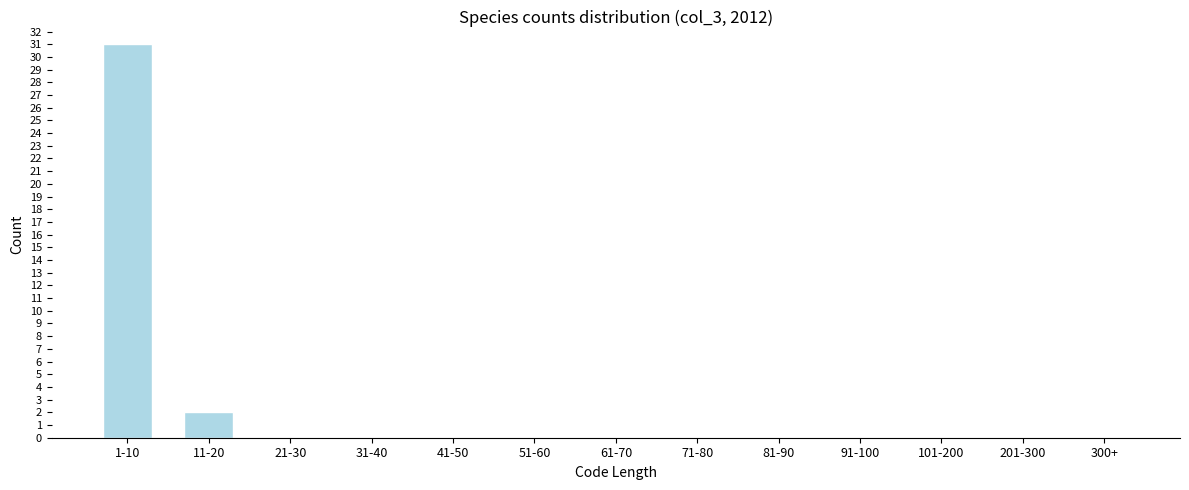

Reading left to right, what are all the values shown in this chart?

1-10=31	11-20=2	21-30=0	31-40=0	41-50=0	51-60=0	61-70=0	71-80=0	81-90=0	91-100=0	101-200=0	201-300=0	300+=0